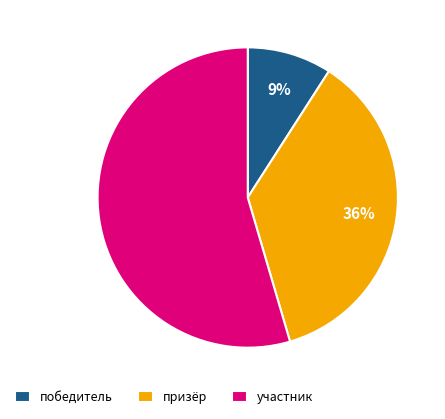

Does победитель represent more than half of the total?

No